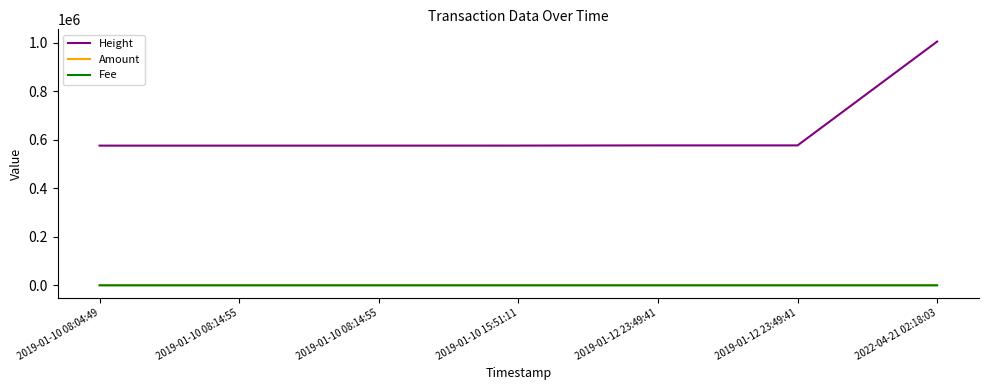

True or false: Amount has a value of 0.0 at 2019-01-12 23:49:41.

True